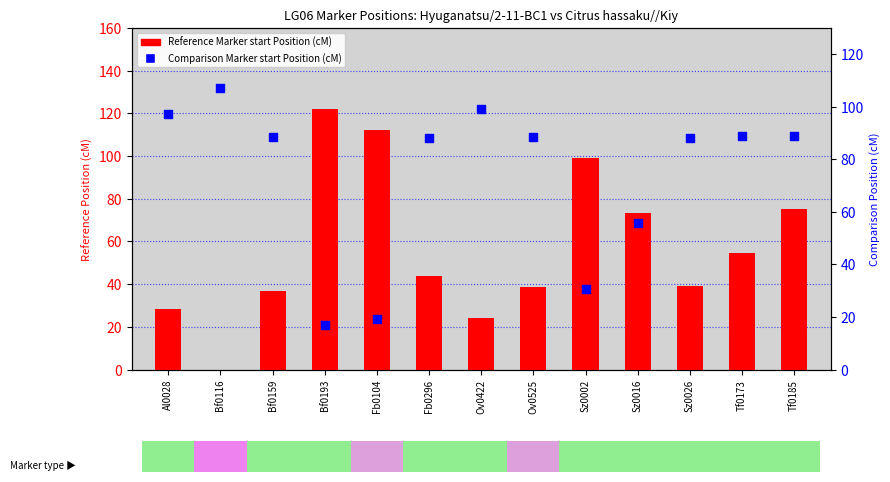

What is the total value across all series at Bf0116?

107.1